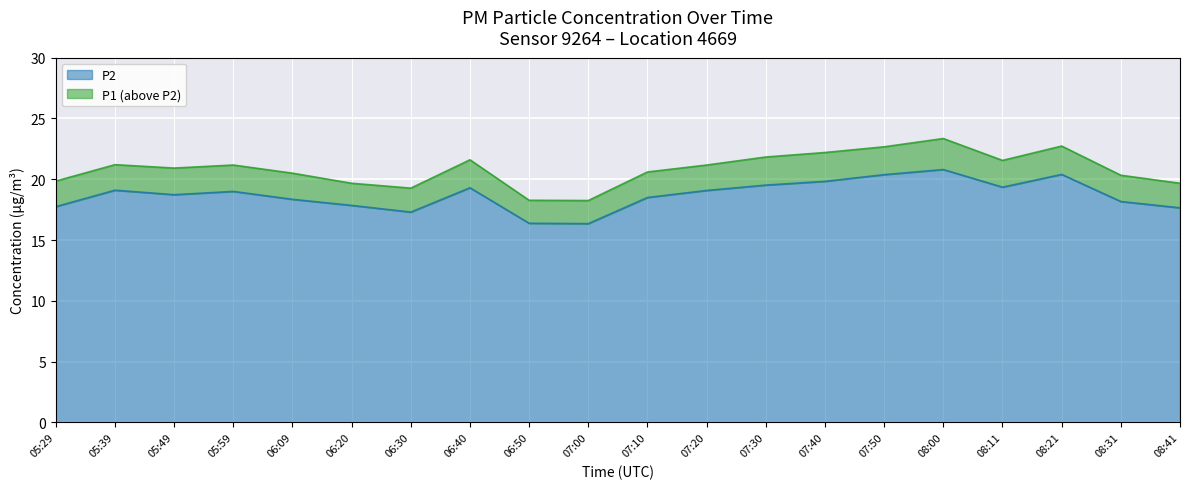

What is the value of the P1 point at the 20th from the left?

19.7